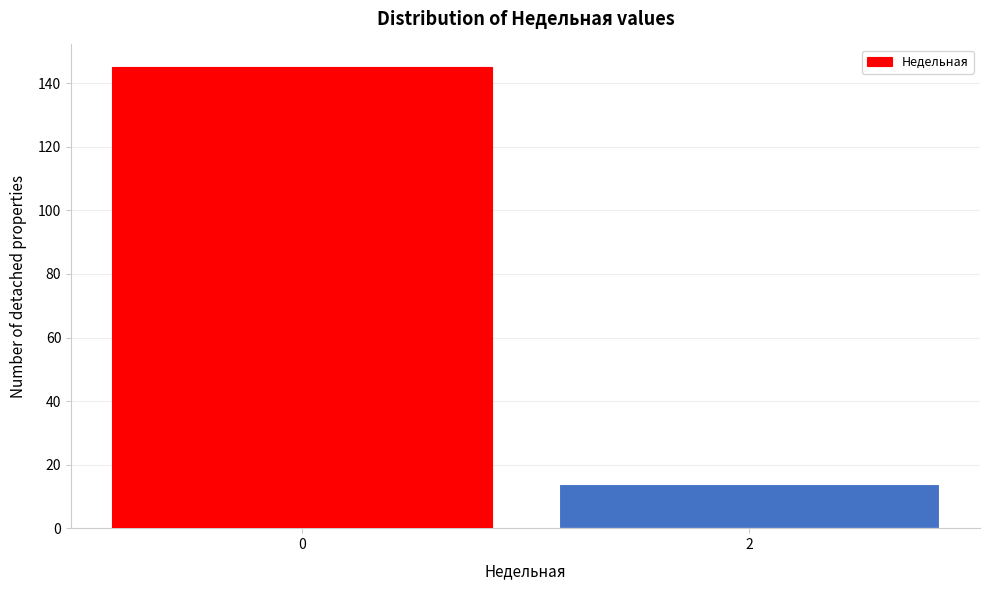

Reading left to right, extract all data points from this chart.

0=145	2=14